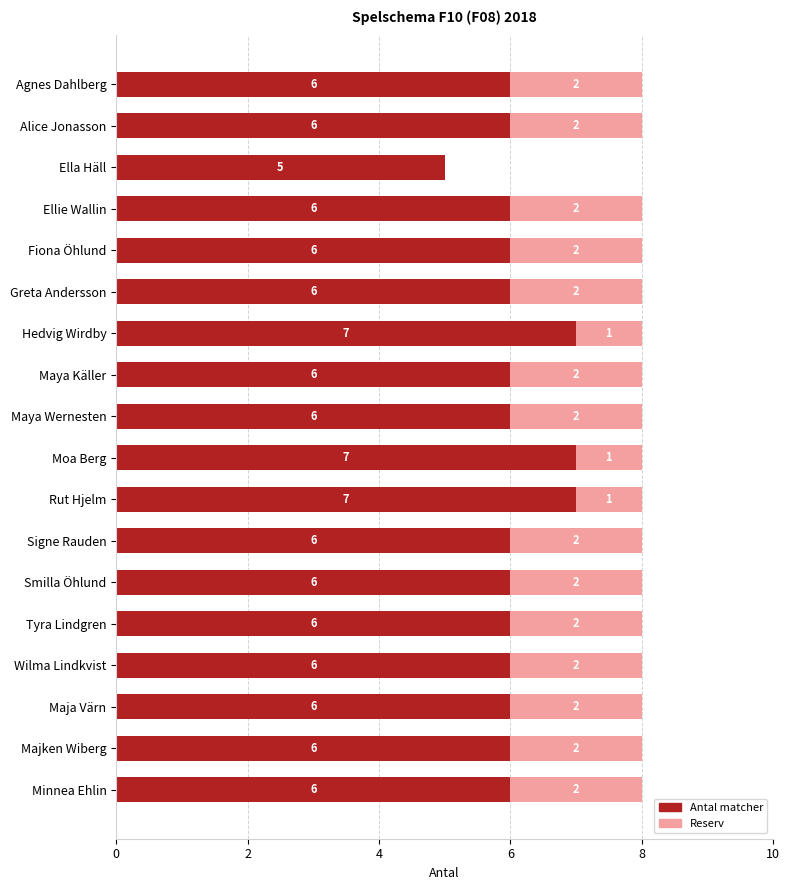

What is the total value across all series at Maya Käller?

8